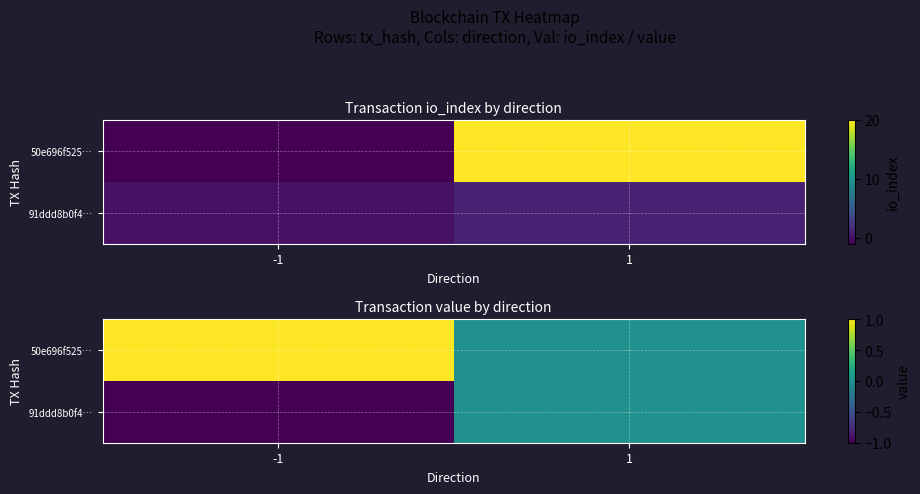

Rank the categories by 50e696f525… value from highest to lowest.

-1, 1